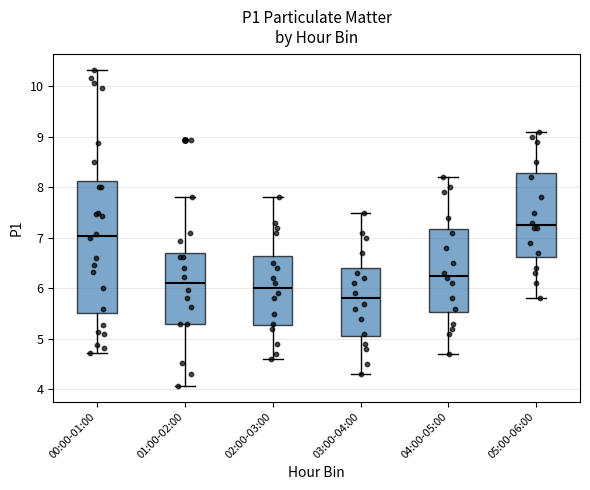

Where does the lower whisker of the box for 02:00-03:00 end on the y-axis? The values are not printed on the chart, so give them approximately, as read against the axis.

4.6